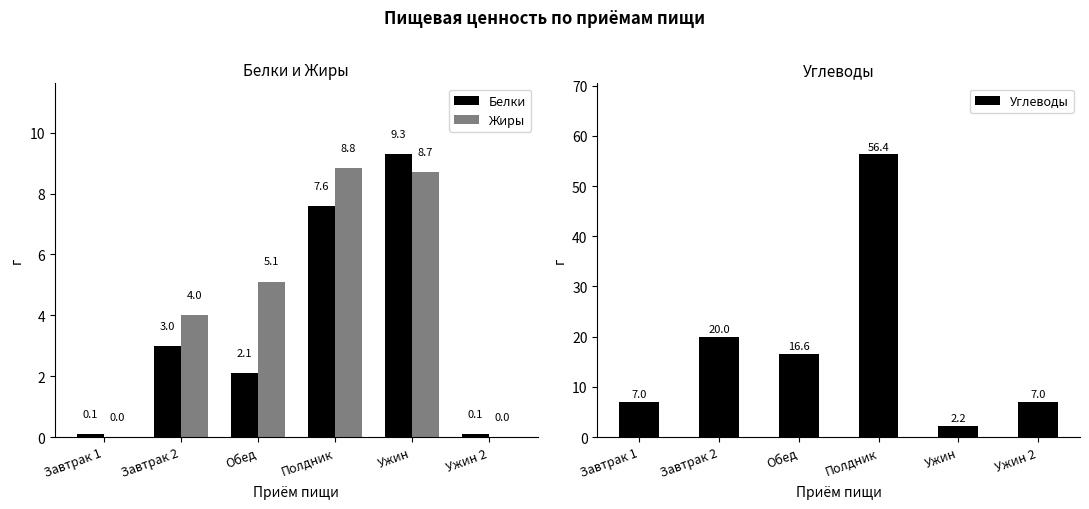

The value of Углеводы at Завтрак 2 is 20.0. True or false?

True